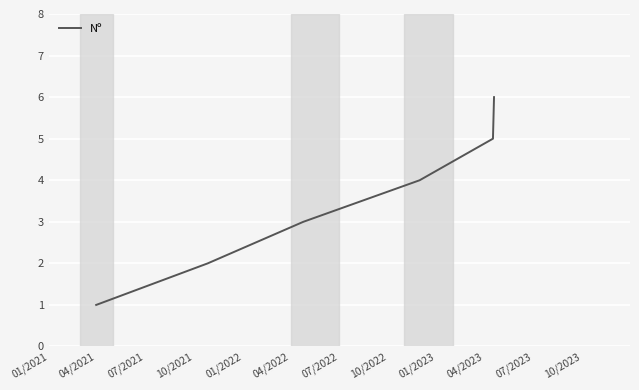

How many values are between 2 and 5?

4